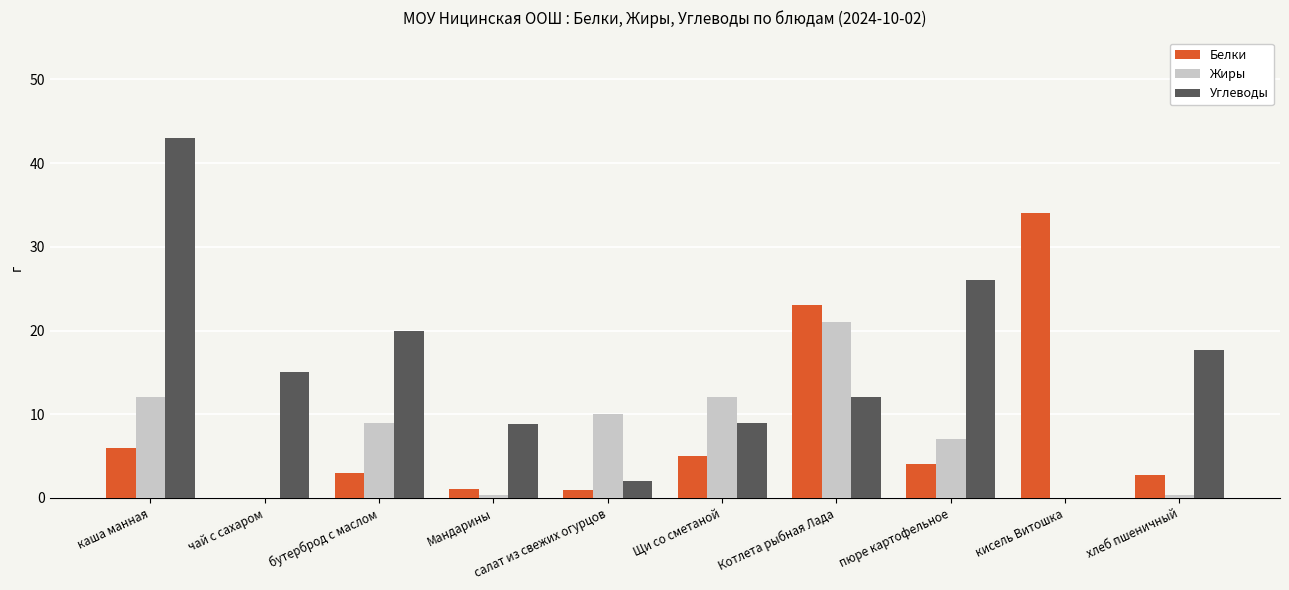

What is the average value of the Белки series?

8.0